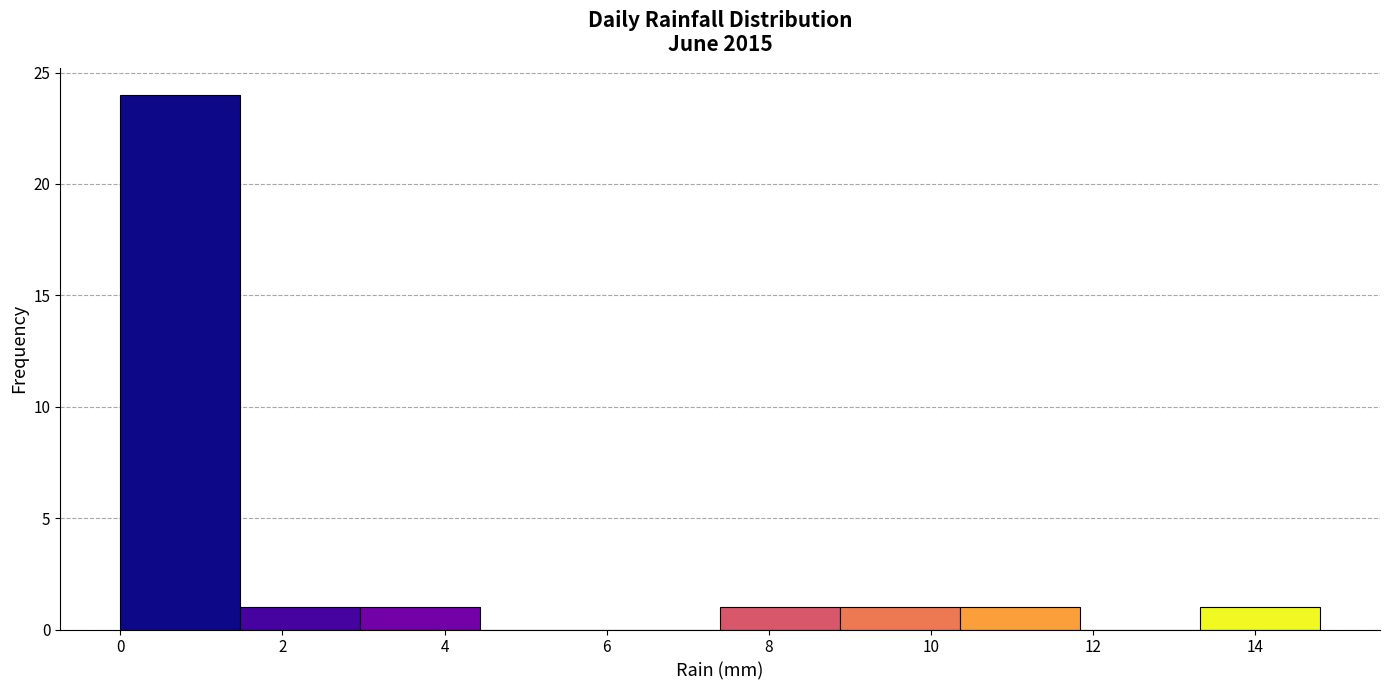

How tall is the bar that spans 13.32 to 14.80 on the x-axis? Neither the bar edges nor the heights are printed on the chart, so give them approximately, as read against the axes.

1